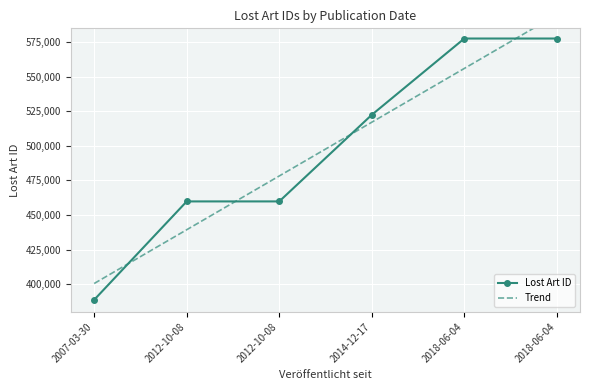

True or false: Lost Art ID has more than 2 interior local peaks.

False